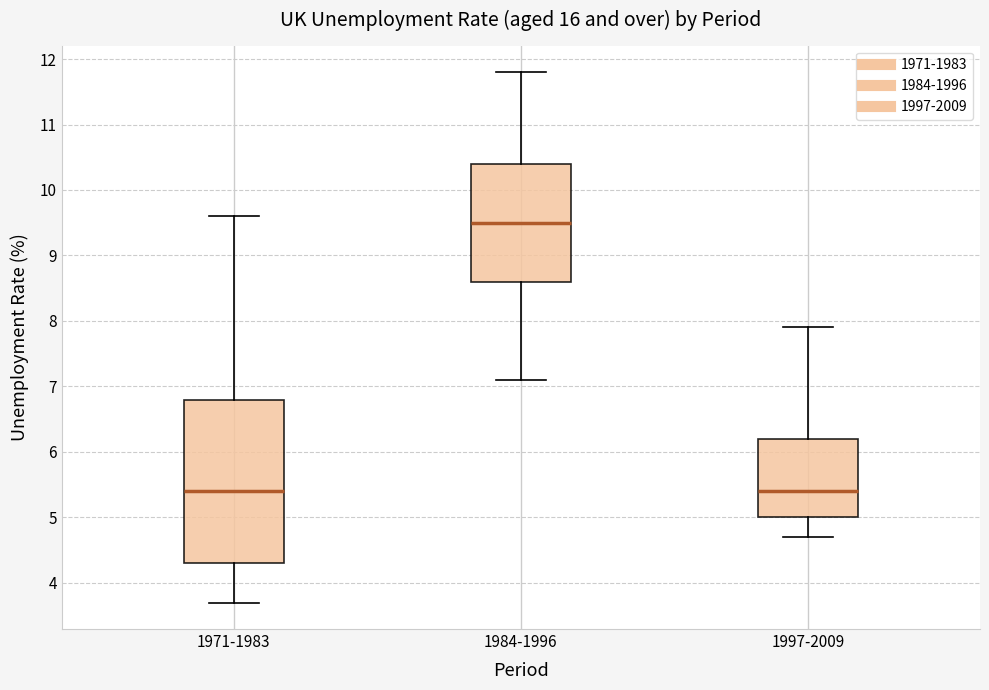

Comparing the boxes themselves (not the whiskers), which one is the tallest?

1971-1983